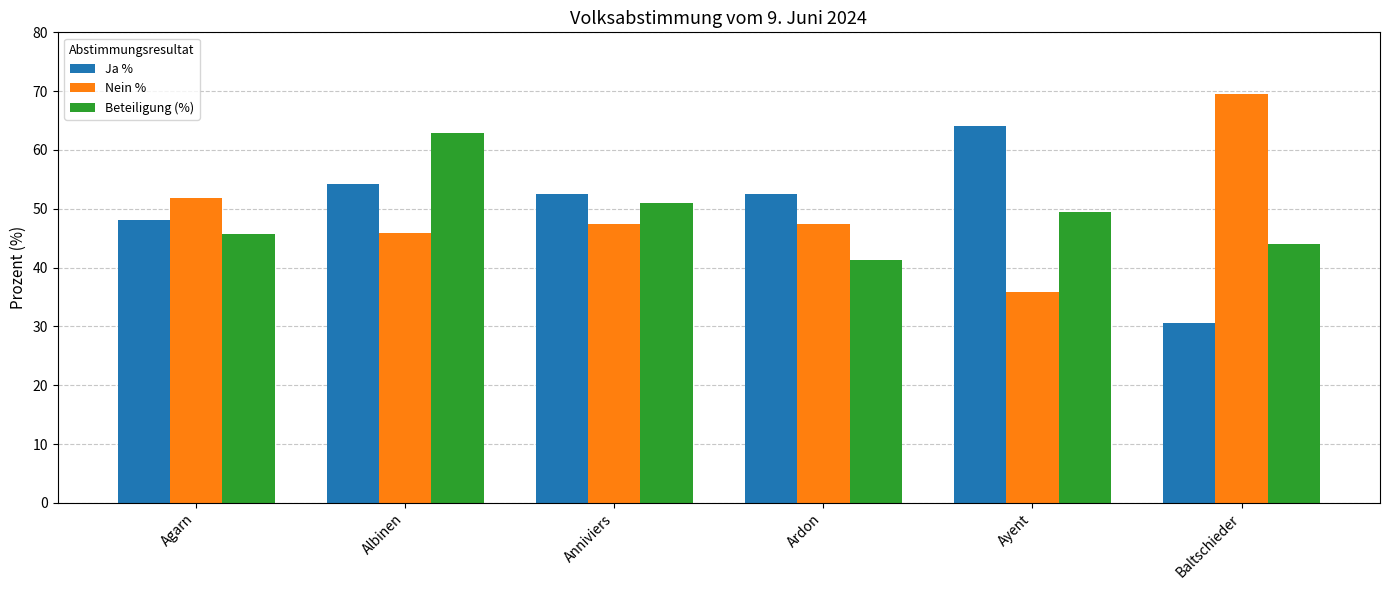

What is the greatest value displayed?

69.5